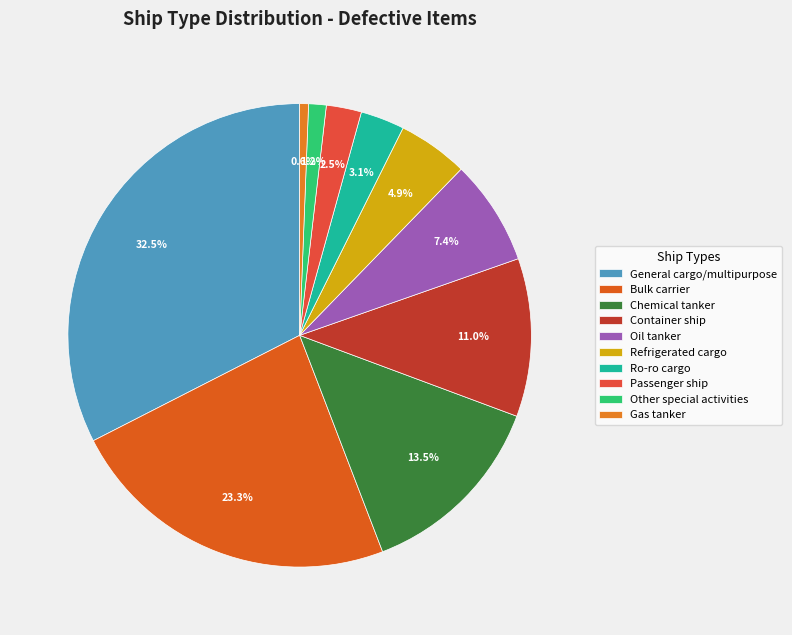

How many slices are in this pie chart?

10